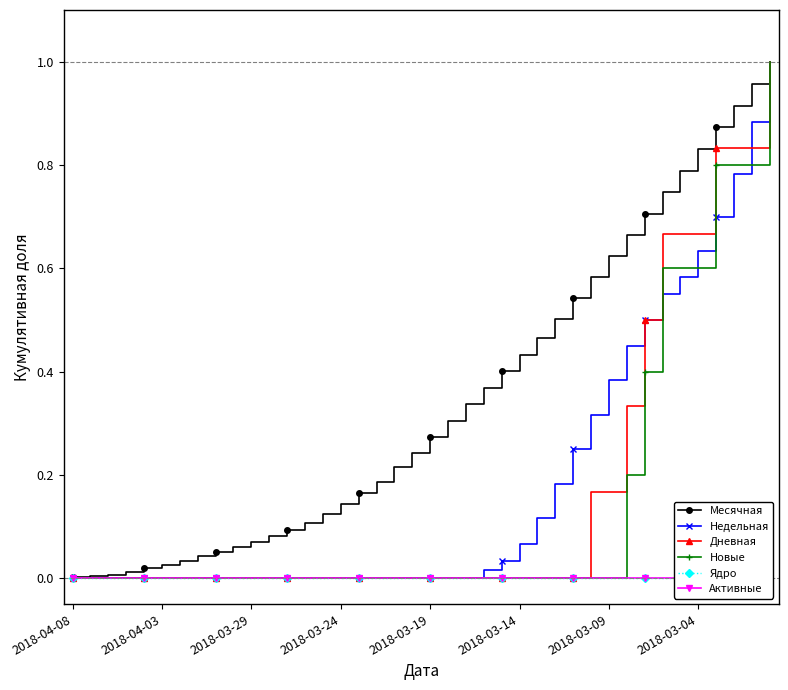

True or false: Месячная and Ядро cross at least once.

False